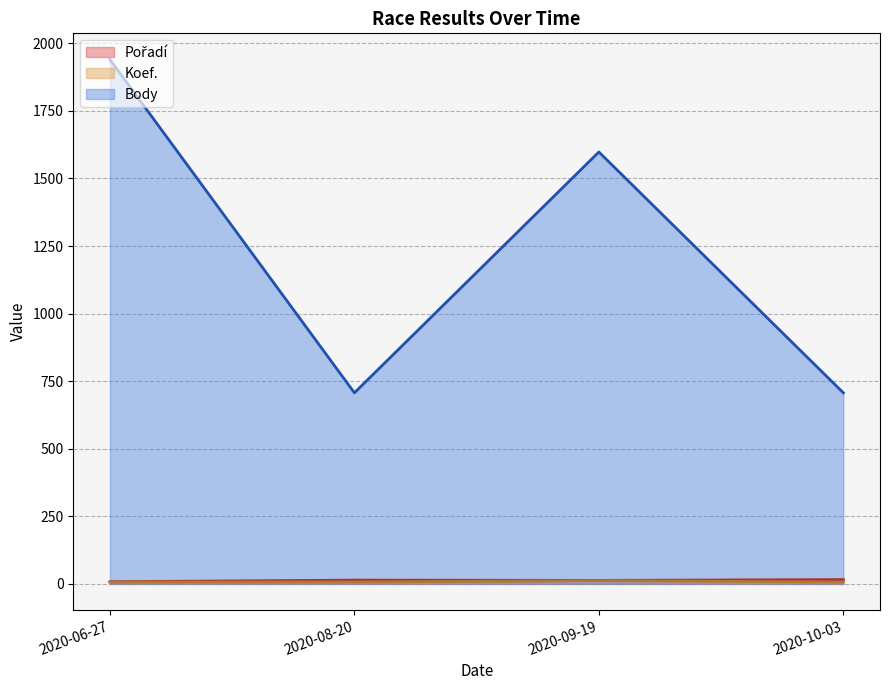

Which category has the highest value across all series?

2020-06-27